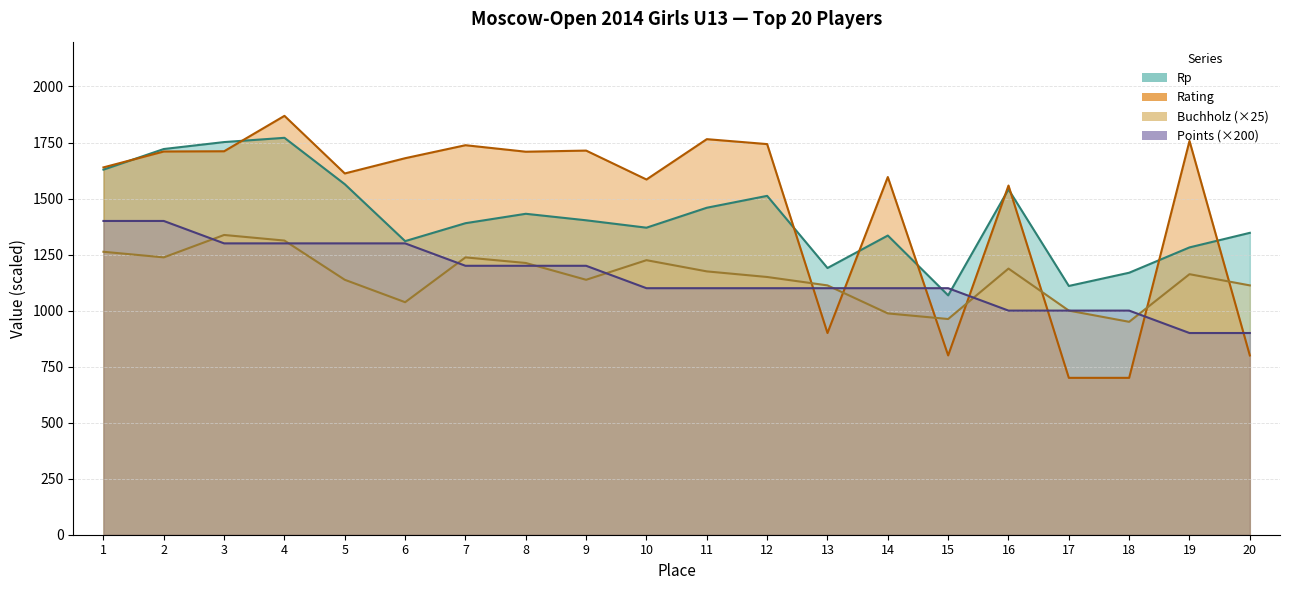

Reading left to right, transcribe all the data shown in this chart.

Rp: 1629.0	1721.0	1752.0	1771.0	1564.0	1310.0	1390.0	1432.0	1403.0	1370.0	1459.0	1512.0	1190.0	1335.0	1068.0	1541.0	1110.0	1169.0	1282.0	1347.0
Points: 1400.0	1400.0	1300.0	1300.0	1300.0	1300.0	1200.0	1200.0	1200.0	1100.0	1100.0	1100.0	1100.0	1100.0	1100.0	1000.0	1000.0	1000.0	900.0	900.0
Buchholz: 1262.5	1237.5	1337.5	1312.5	1137.5	1037.5	1237.5	1212.5	1137.5	1225.0	1175.0	1150.0	1112.5	987.5	962.5	1187.5	1000.0	950.0	1162.5	1112.5
Rating: 1639.0	1710.0	1711.0	1869.0	1612.0	1680.0	1738.0	1709.0	1714.0	1585.0	1765.0	1743.0	900.0	1596.0	800.0	1558.0	700.0	700.0	1757.0	800.0